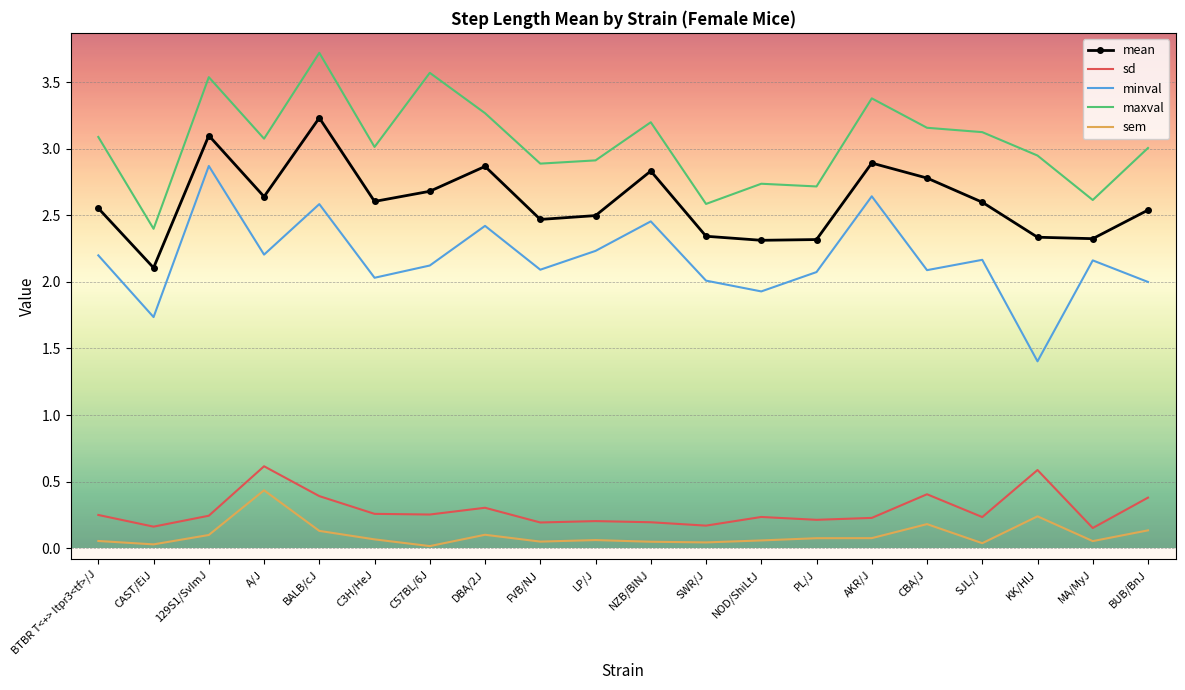

List the series in order of their peak value, lowest first.

sem, sd, minval, mean, maxval